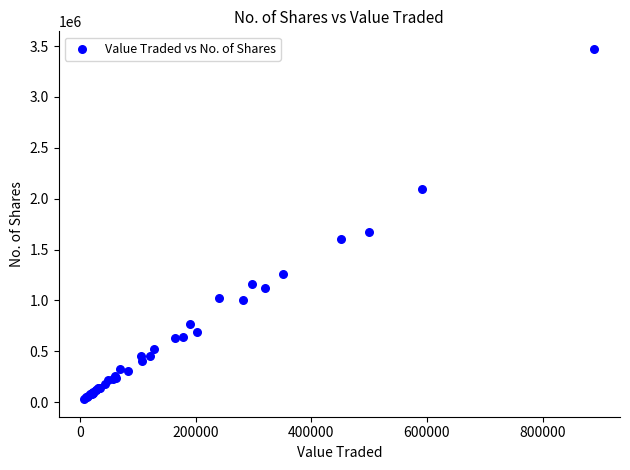

What Y value in the scatter plot is closest to 1751086?

1668024